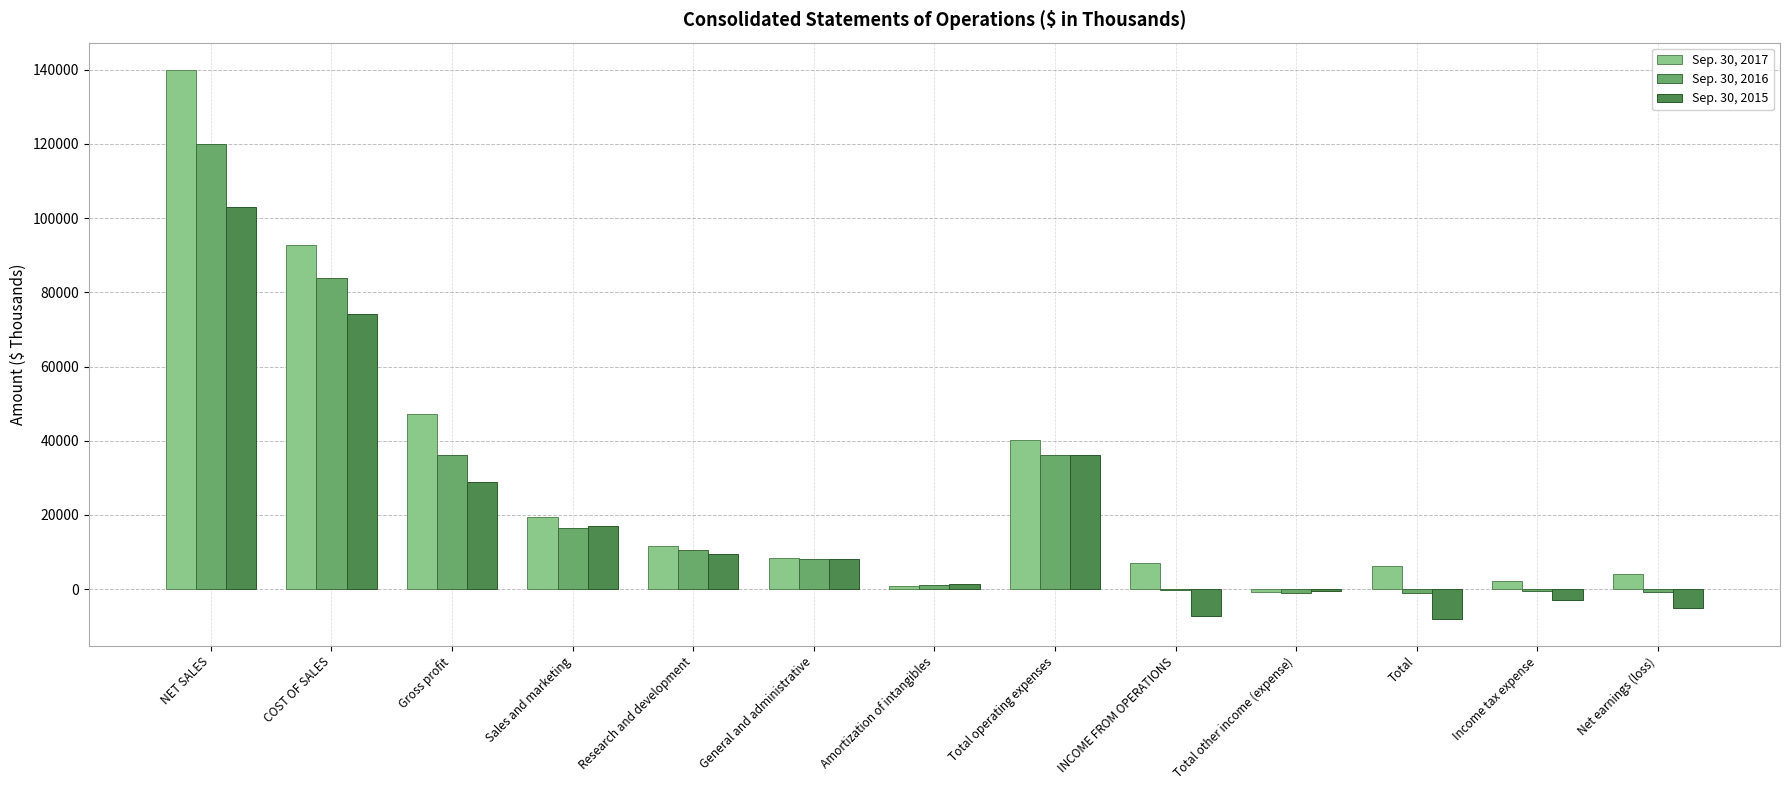

Which series changed the most between Gross profit and Sales and marketing?

Sep. 30, 2017